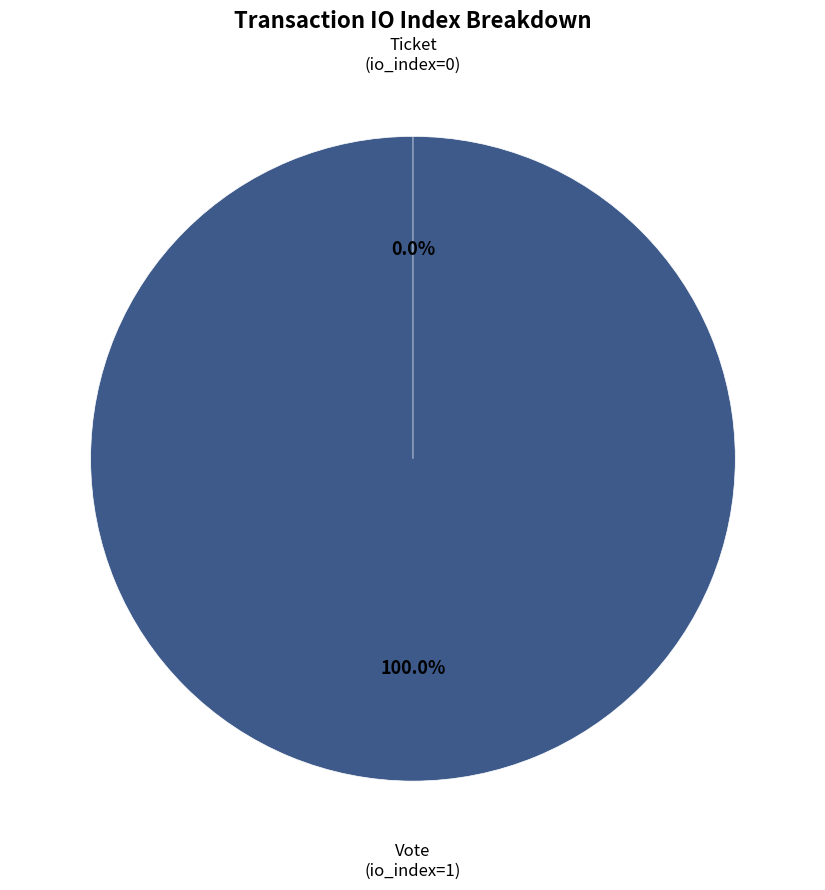

Which category has the smallest portion of the pie?

Ticket